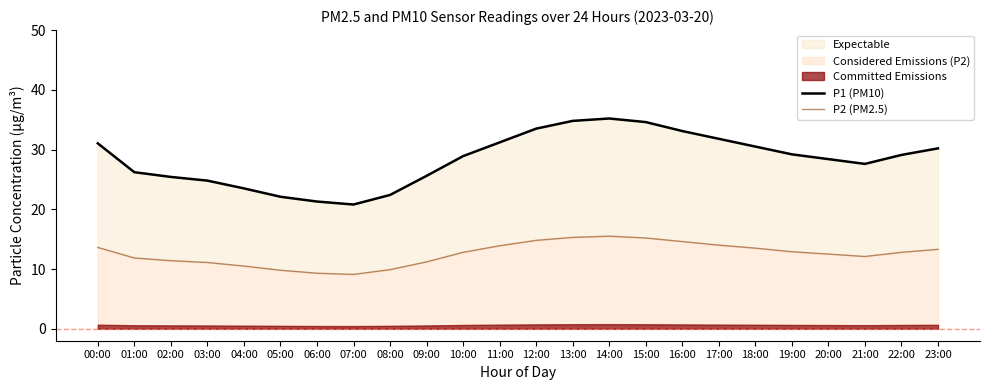

Read the P1 (PM10) value at 13:00.

34.8